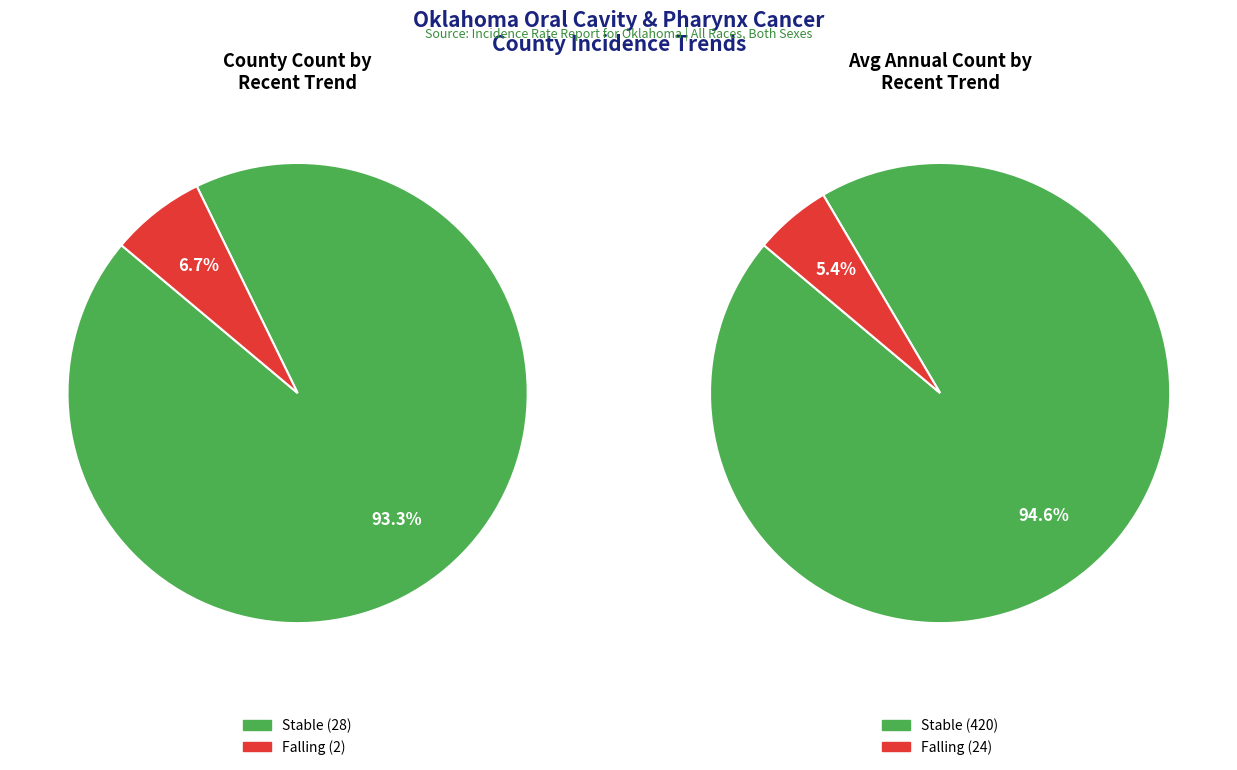

How much of the chart is everything except falling?

93.3%